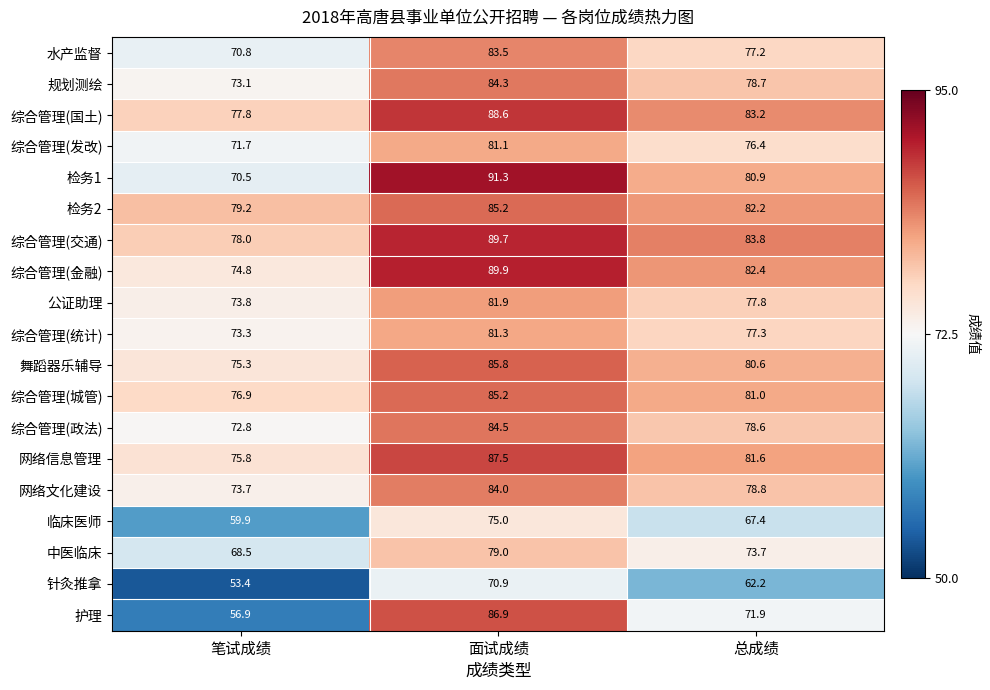

Count the number of categories in the chart.

3